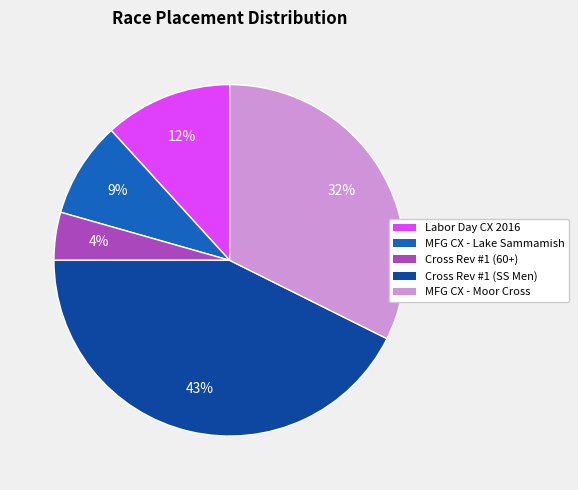

Rank the categories by value from lowest to highest.

Cross Rev #1 (60+), MFG CX - Lake Sammamish, Labor Day CX 2016, MFG CX - Moor Cross, Cross Rev #1 (SS Men)